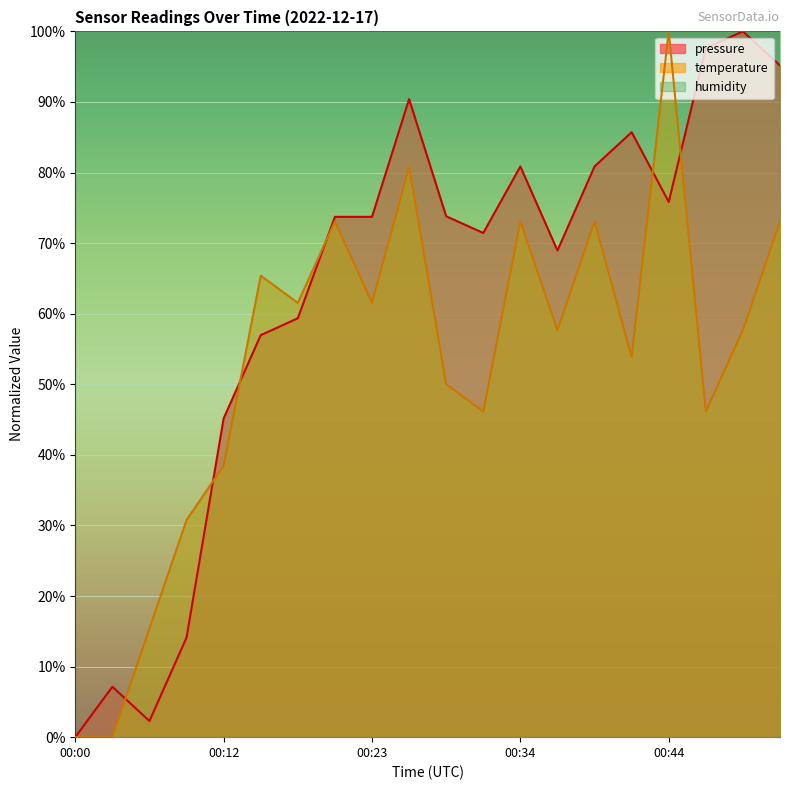

Is the value of temperature at 00:25 greater than the value of pressure at 00:03?

Yes